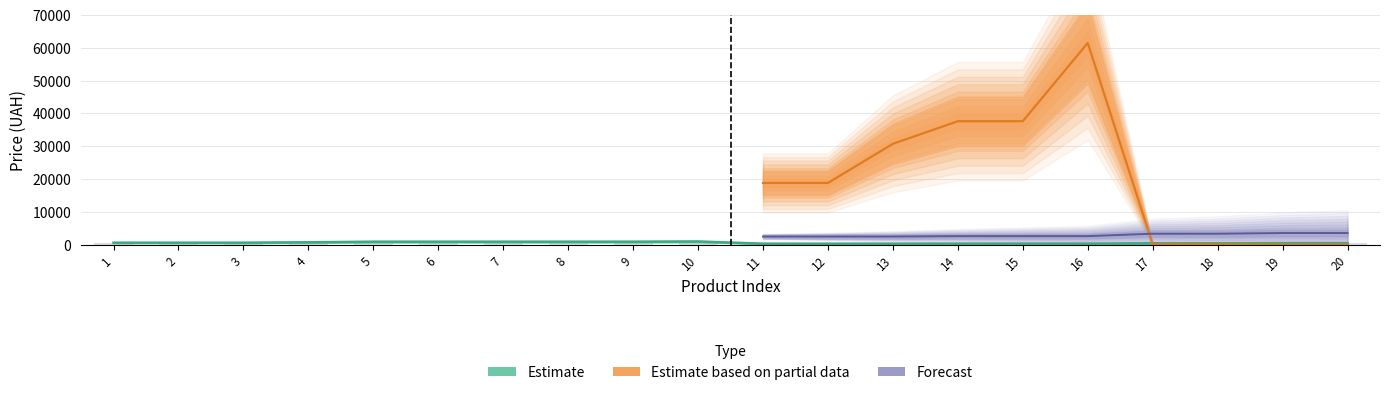

Which series has the widest spread of values?

Estimate based on partial data